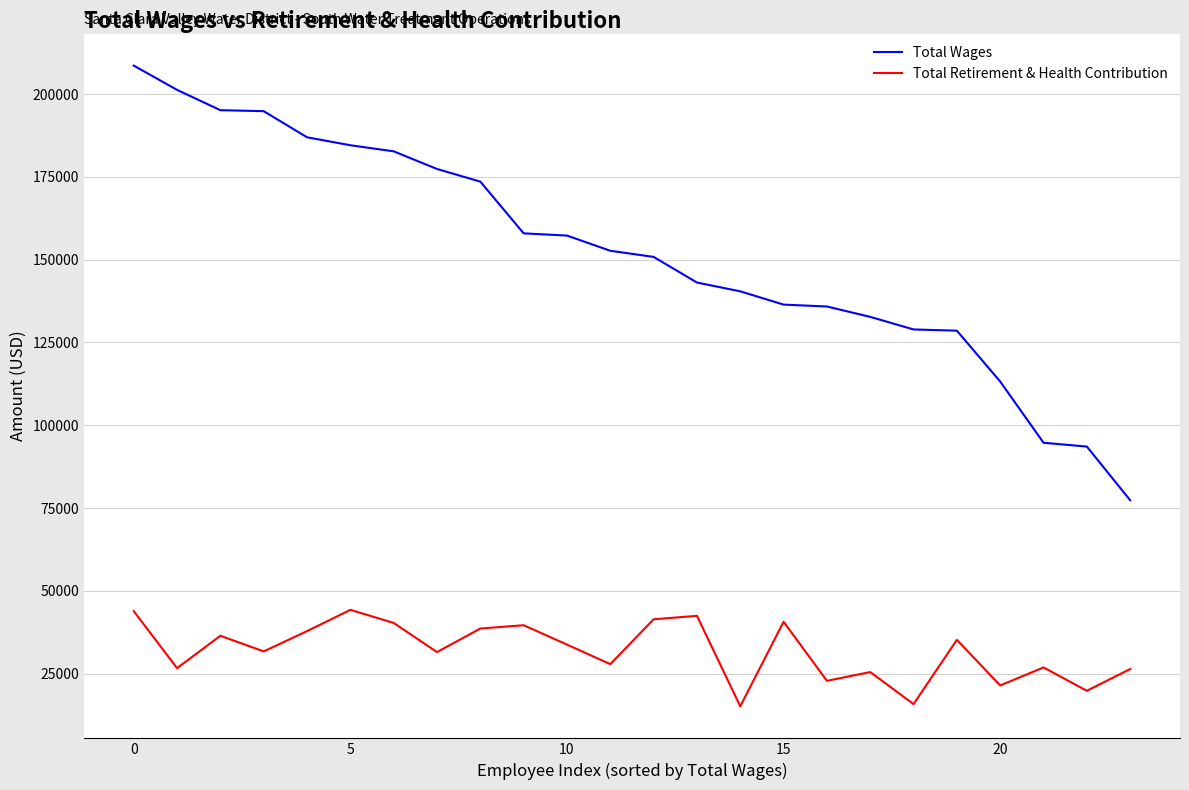

True or false: Total Retirement & Health Contribution and Total Wages intersect in this chart.

False